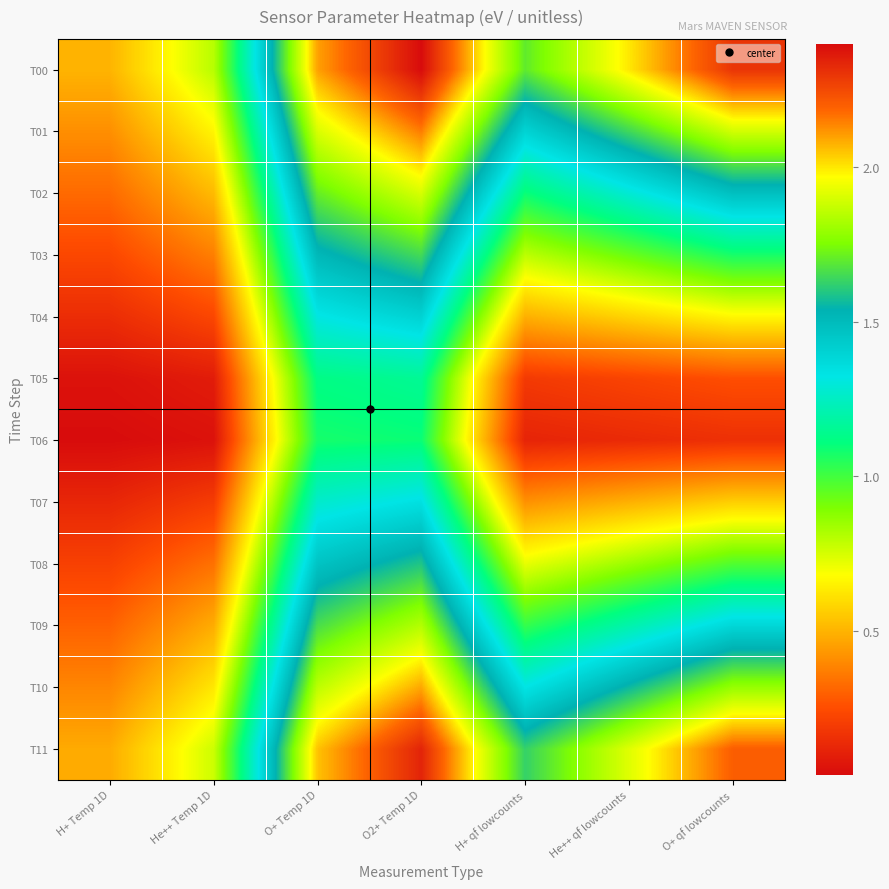

Which series has the largest range (max minus min)?

T00